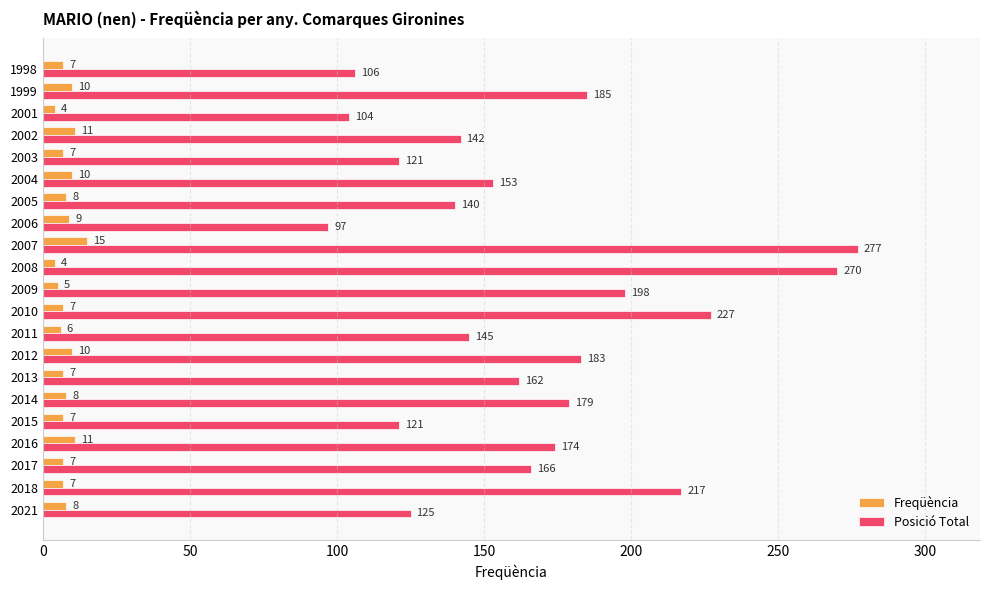

What is the greatest value displayed?

277